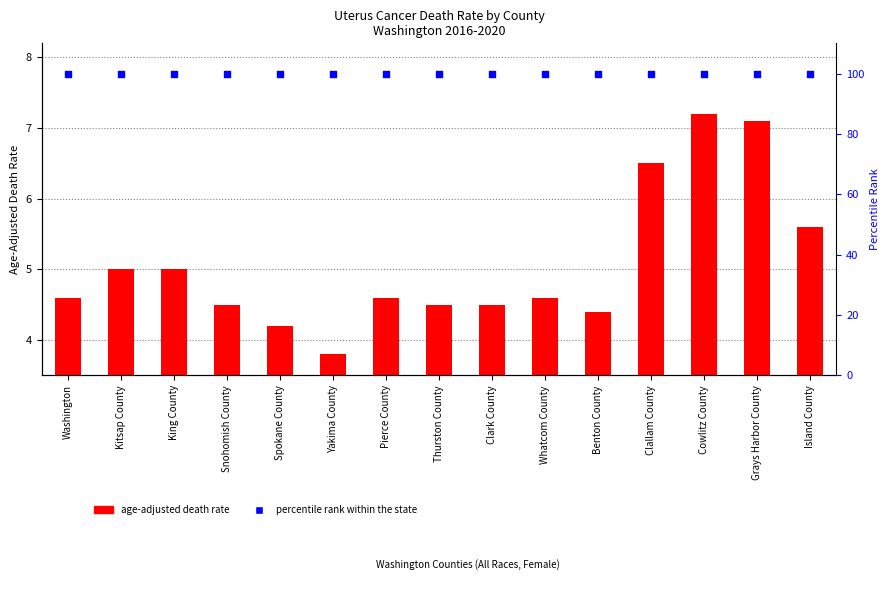

Which series reaches the minimum Y coordinate?

Age-Adjusted Death Rate